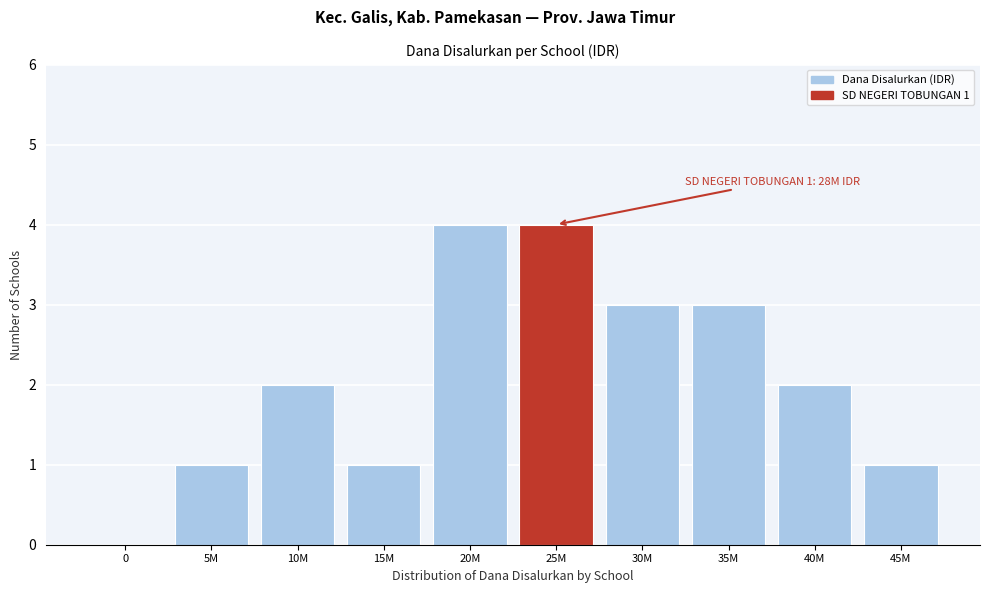

Reading left to right, transcribe all the data shown in this chart.

0=0	5M=1	10M=2	15M=1	20M=4	25M=4	30M=3	35M=3	40M=2	45M=1